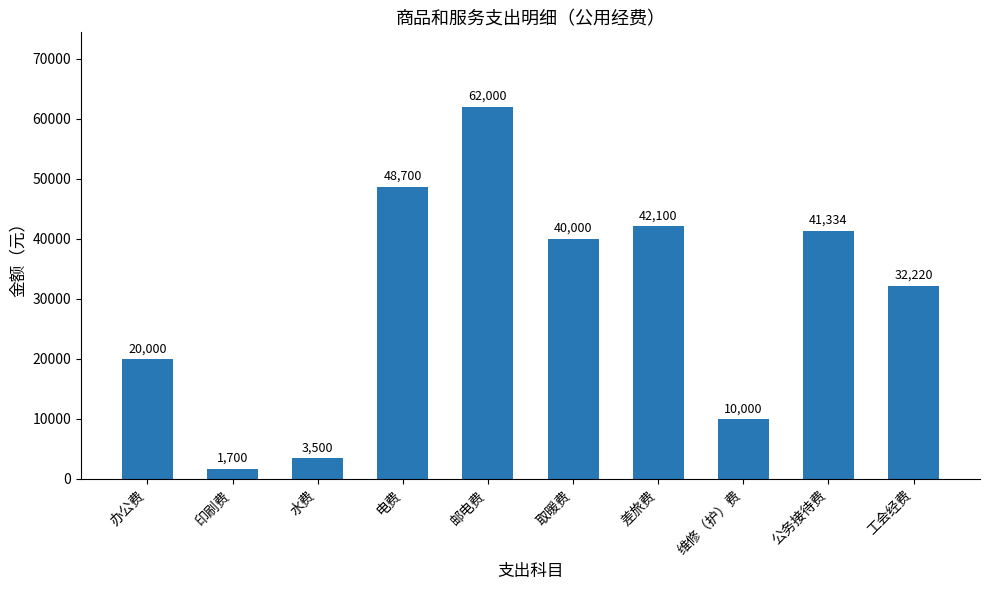

What is the change in value from 邮电费 to 公务接待费?

-20665.7